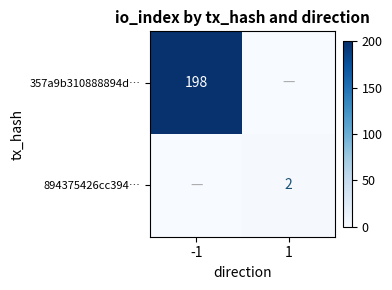

Is the value of 357a9b310888894d… at -1 greater than the value of 894375426cc394… at 1?

Yes